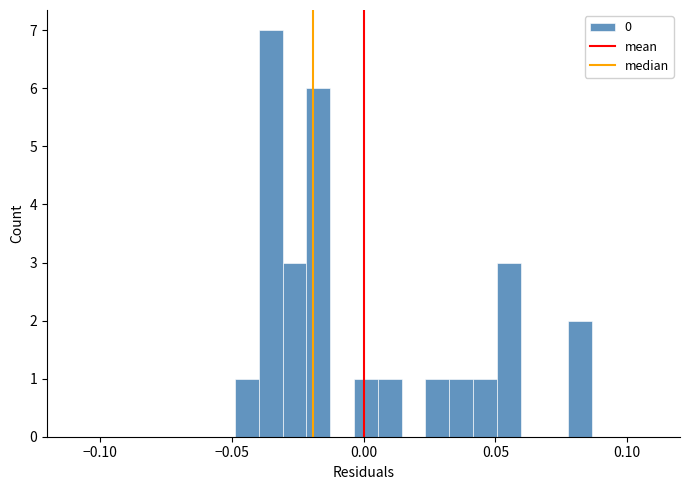

Read against the x-axis, roughly where is the centre of the tallest bar?

-0.035